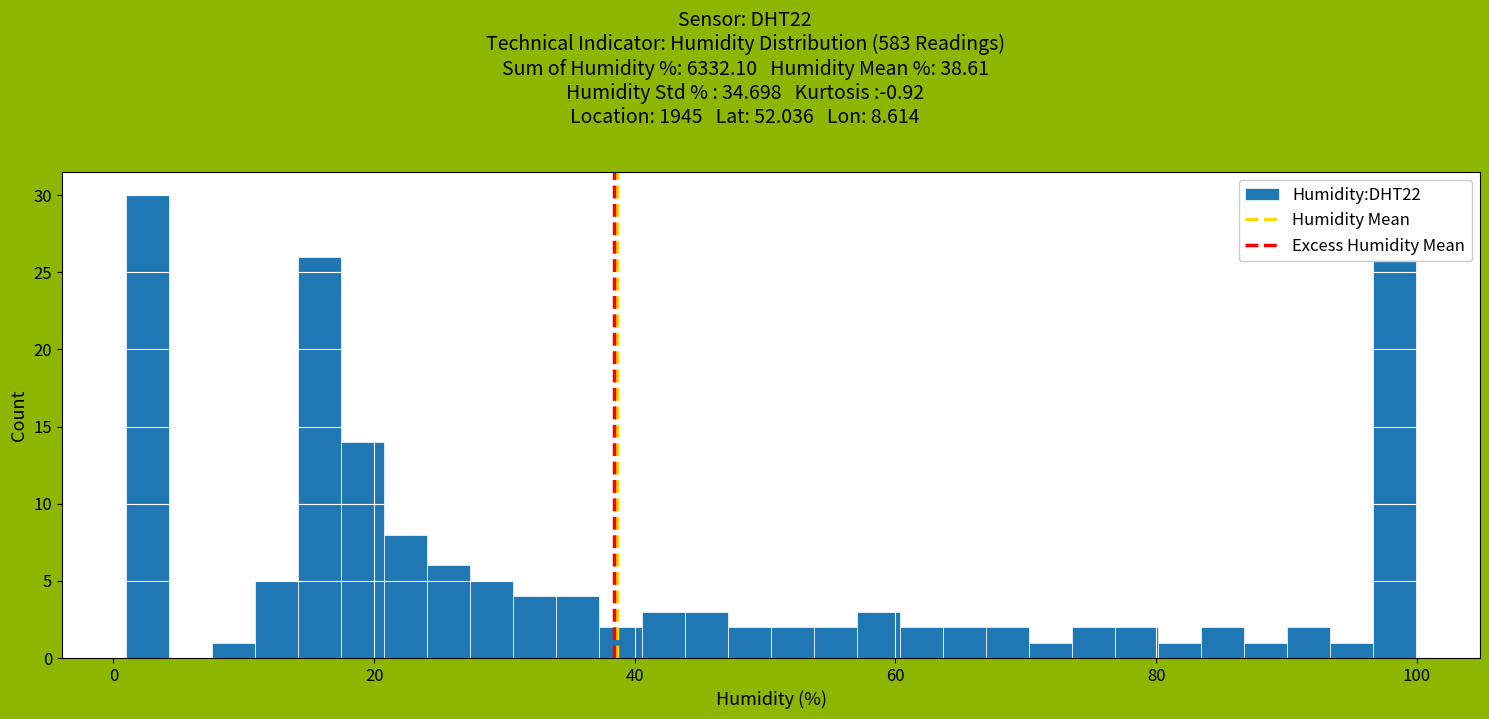

Around what value on the x-axis is the tallest bar? Give the approximate position of its centre, as read against the axis.

2